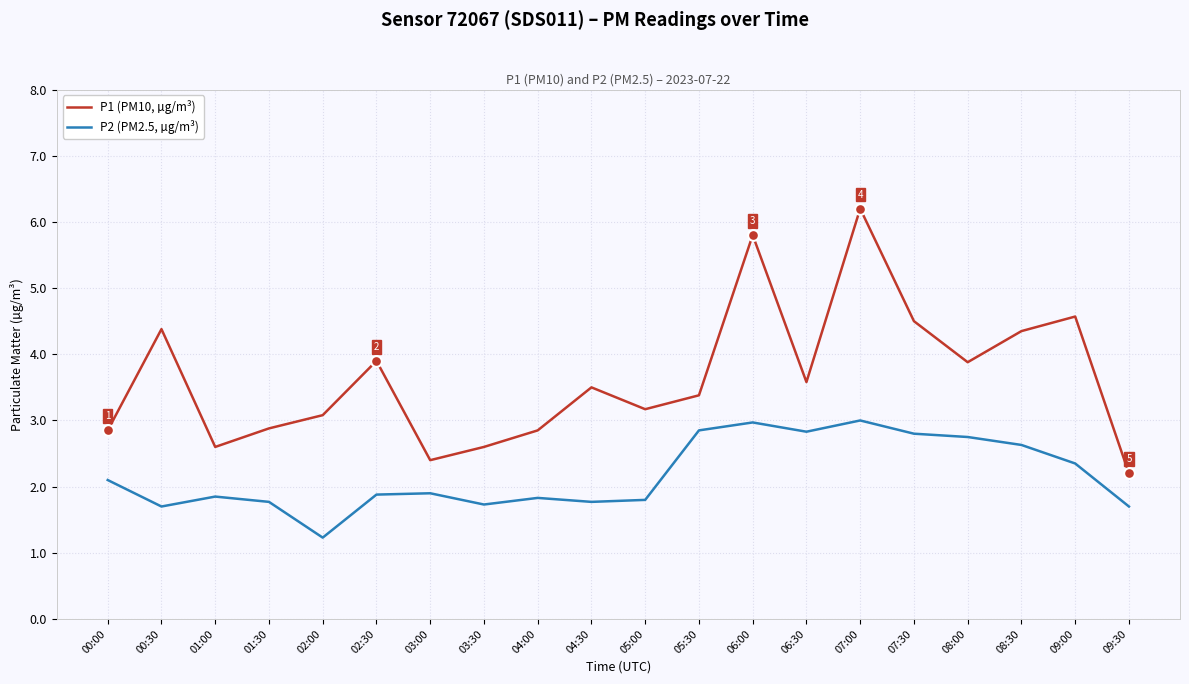

What is the total value across all series at 04:30?

5.3